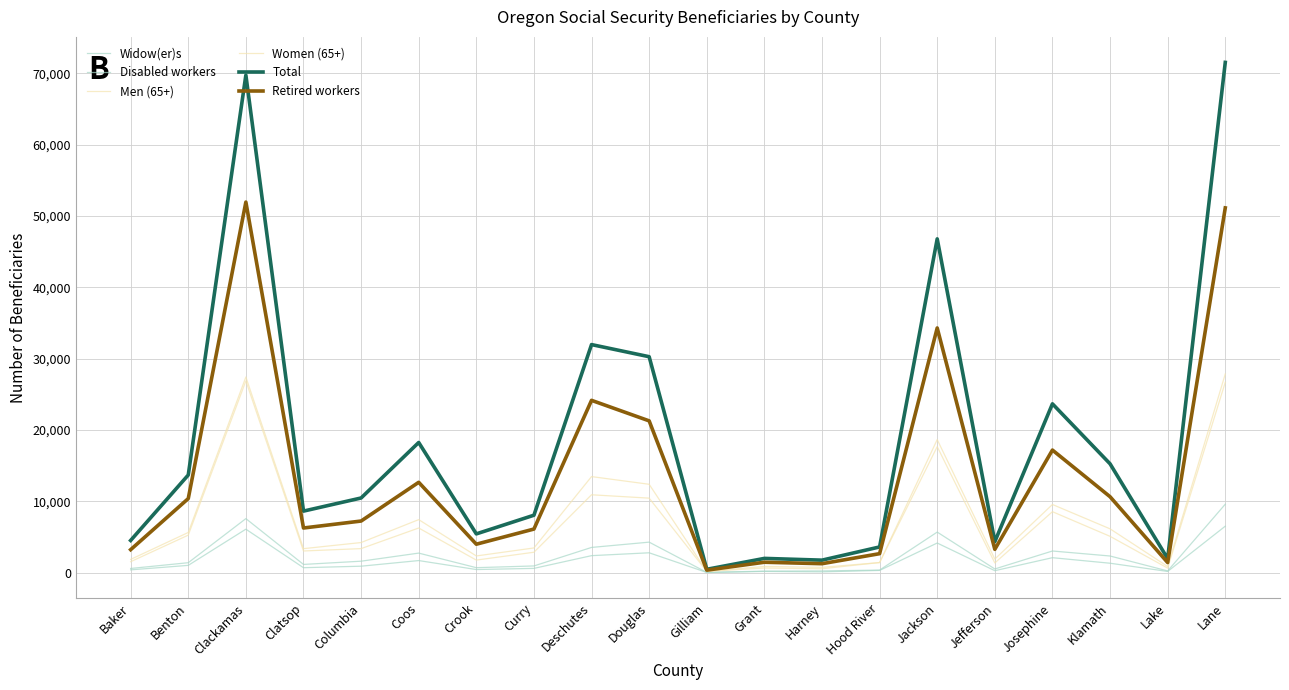

What is the difference between the Women (65+) values at Clatsop and Benton?

2220